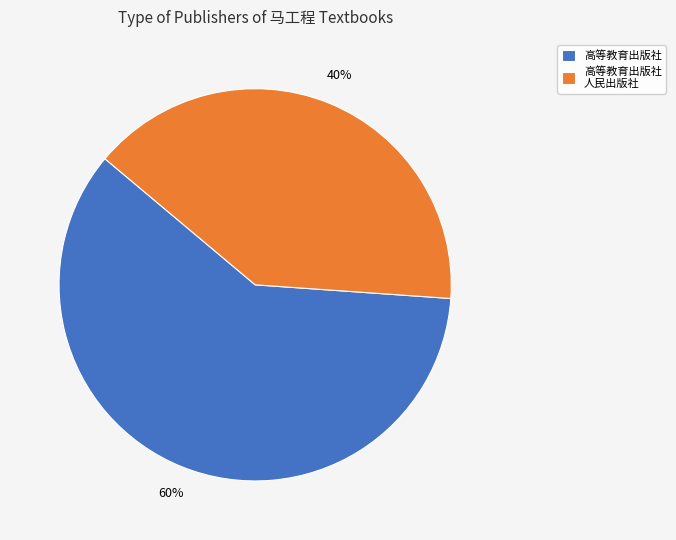

Is there a majority slice in this chart?

Yes